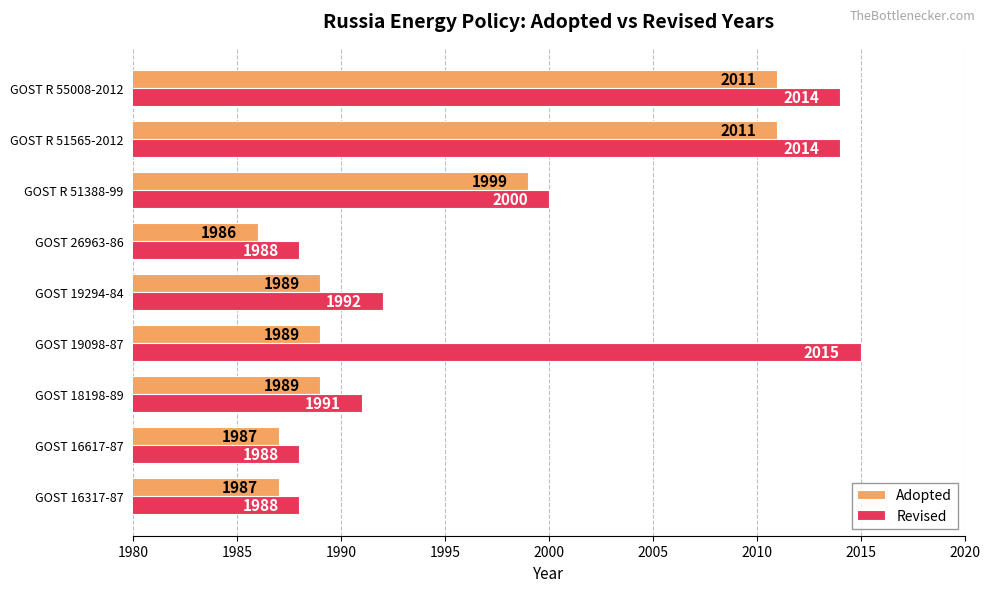

What is the minimum value for Adopted?

1986